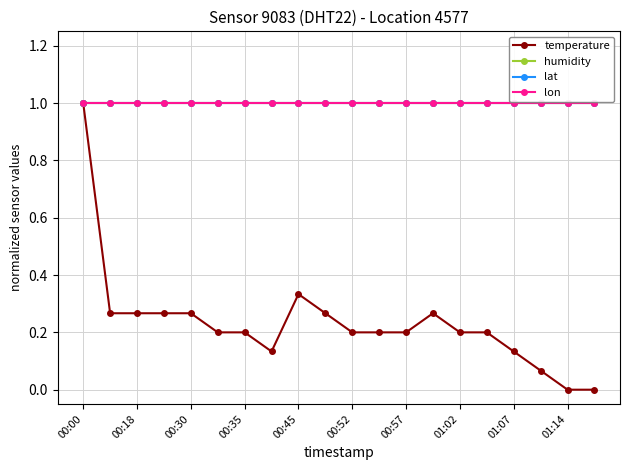

Is this an area chart (filled region under the line)?

No